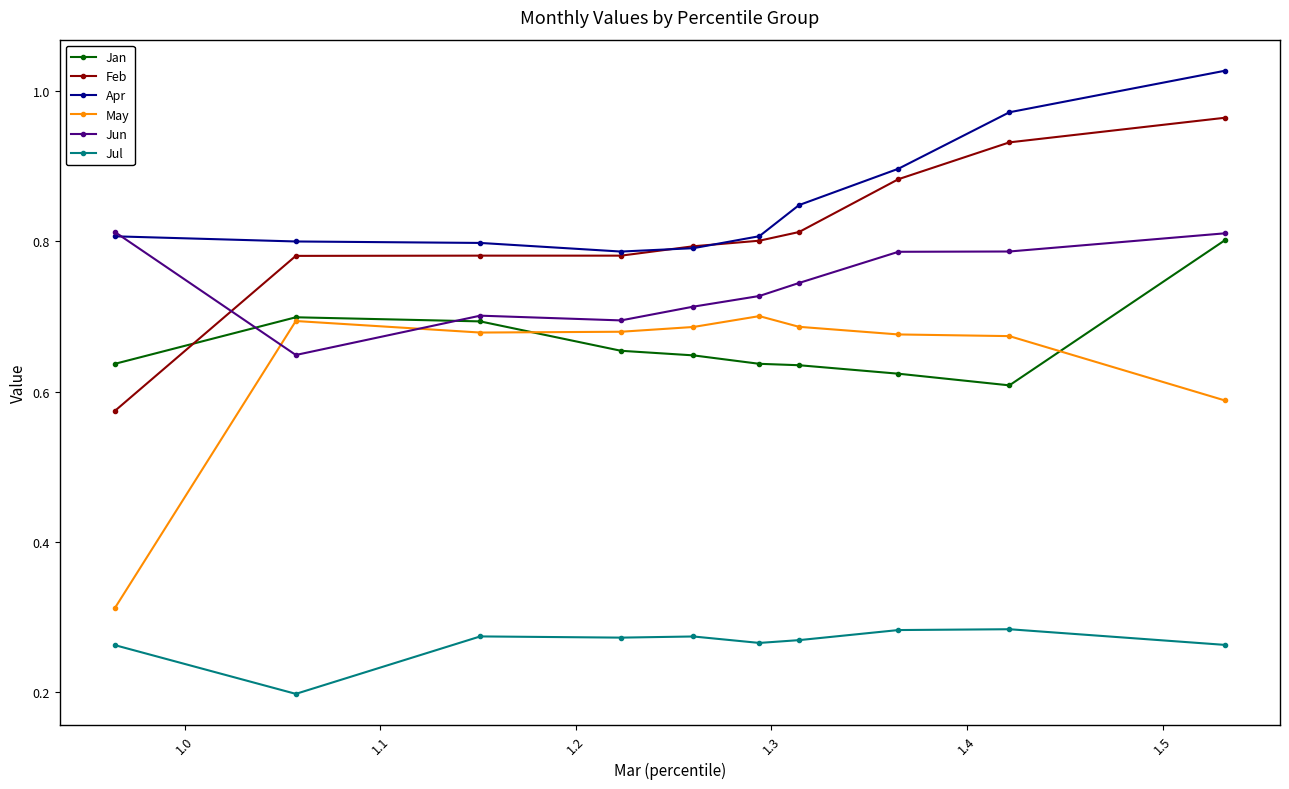

At how many categories does at least one series exceed 0?

10